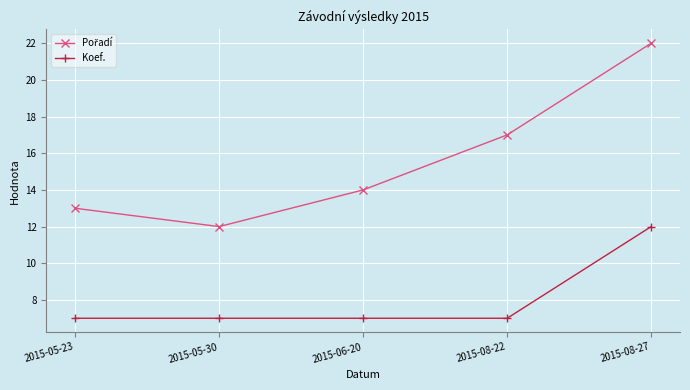

What is the value of the Koef. point at the 4th from the left?

7